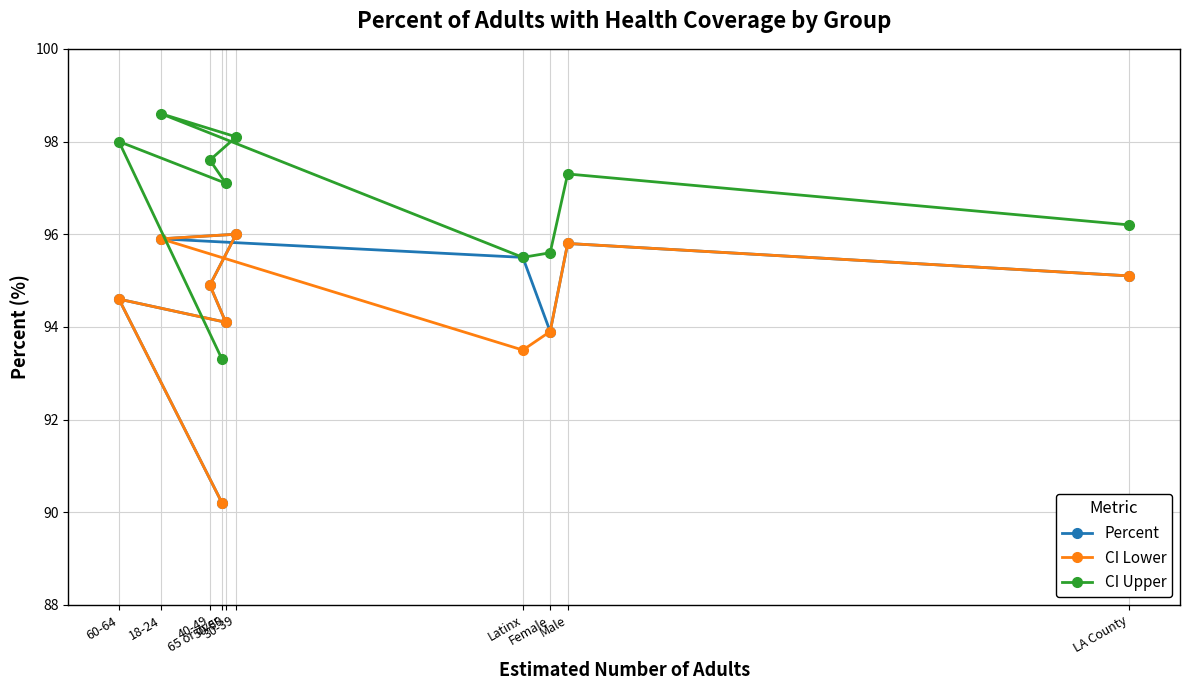

What is the smallest value displayed?

90.2